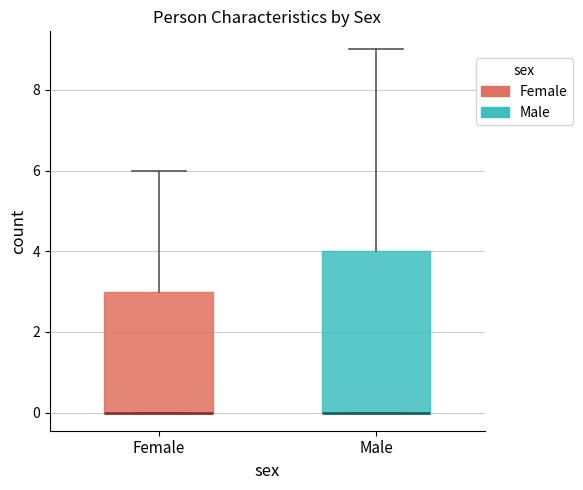

Where is the upper edge of the box for Female on the y-axis? The values are not printed on the chart, so give them approximately, as read against the axis.

3